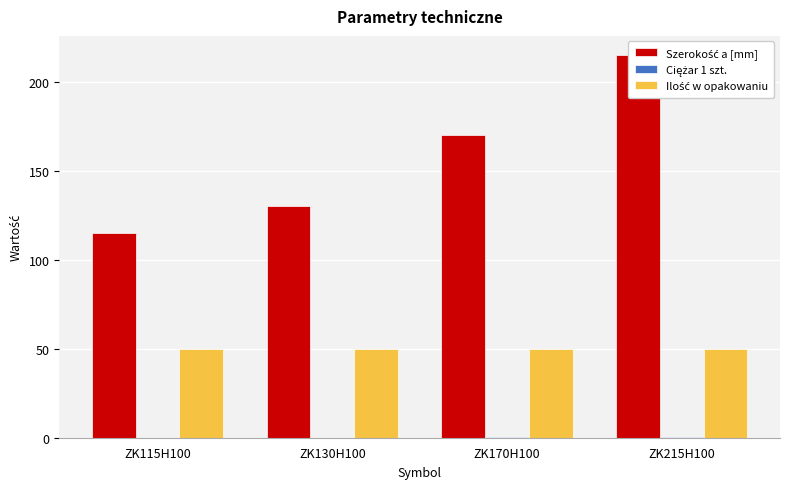

What is the value of the Ilość w opakowaniu bar at the 3rd from the left?

50.0